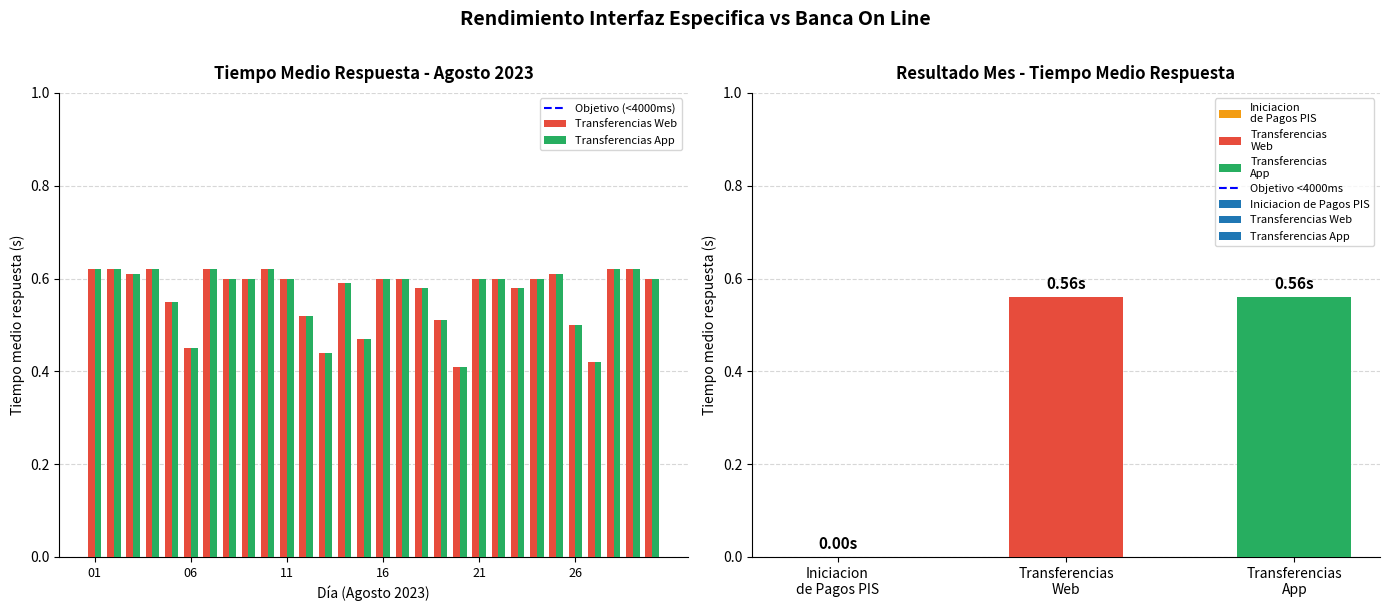

Count the Transferencias Web (Tiempo medio respuesta) values in the range 0 to 1.

30